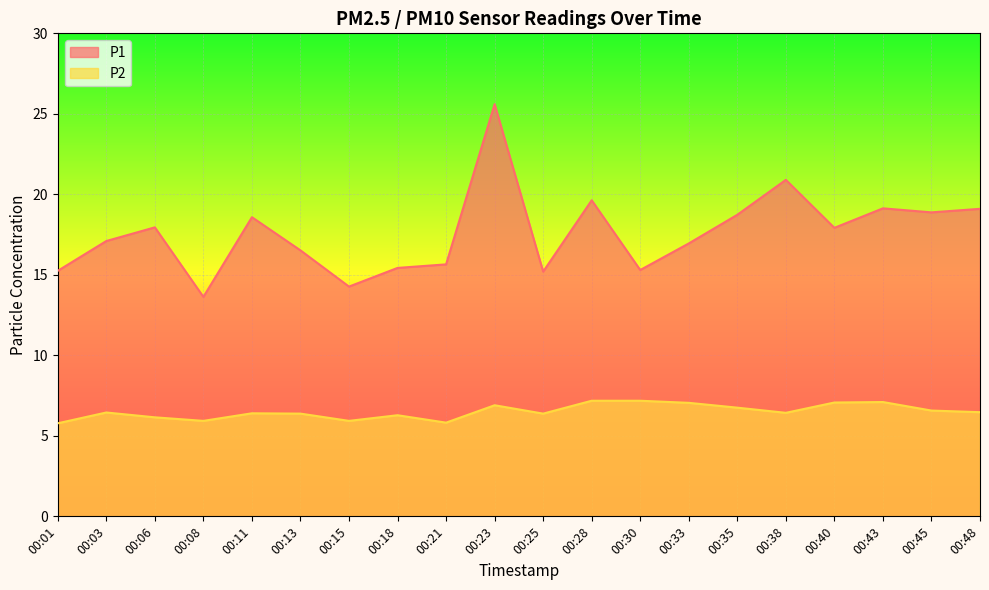

True or false: P2 has more than 1 interior local peaks.

True